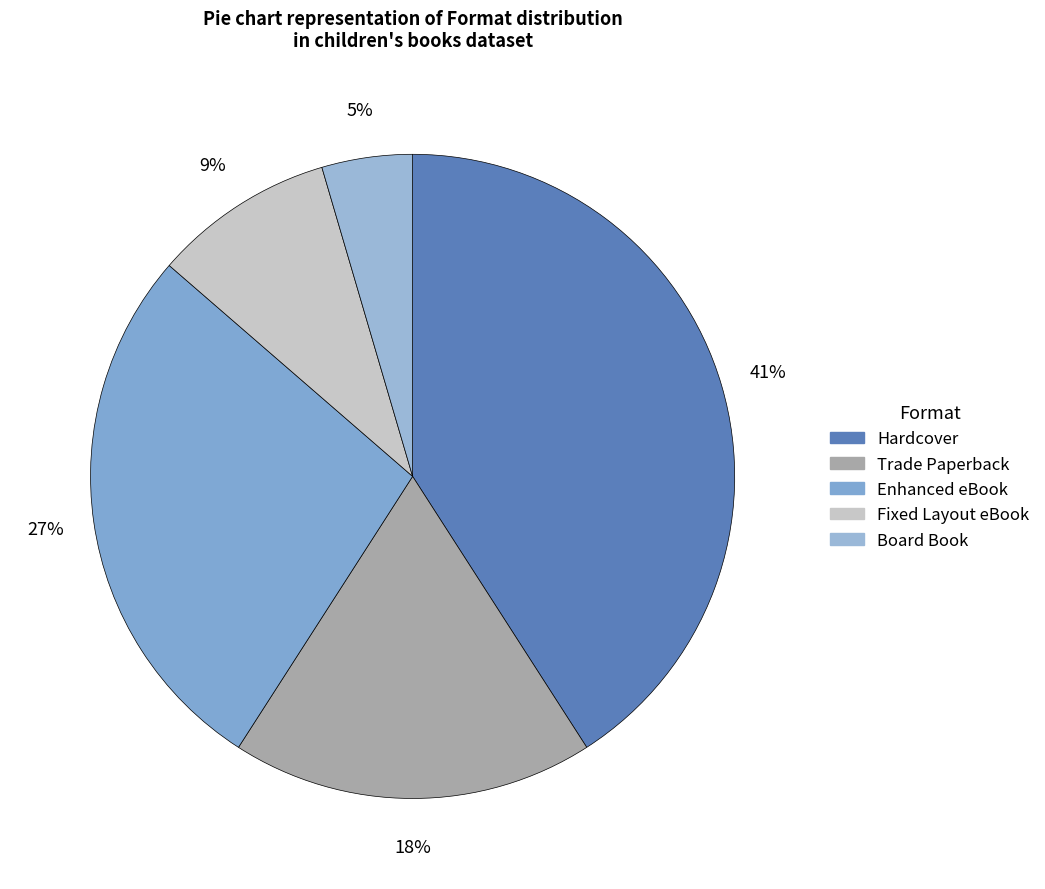

Is there any slice that represents more than half of the pie?

No